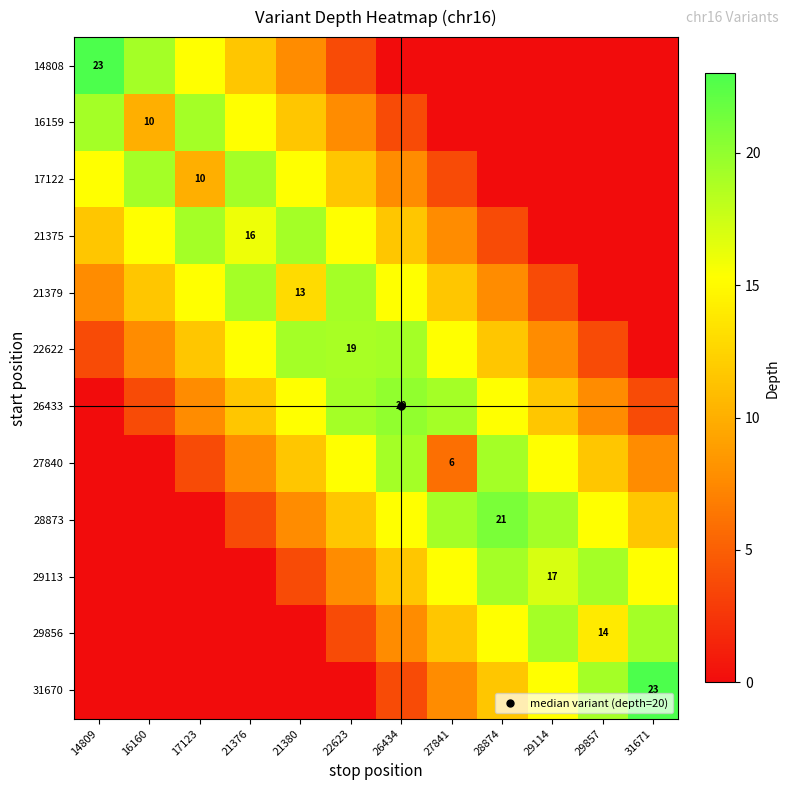

How many positive values does the 29856 series have?

7